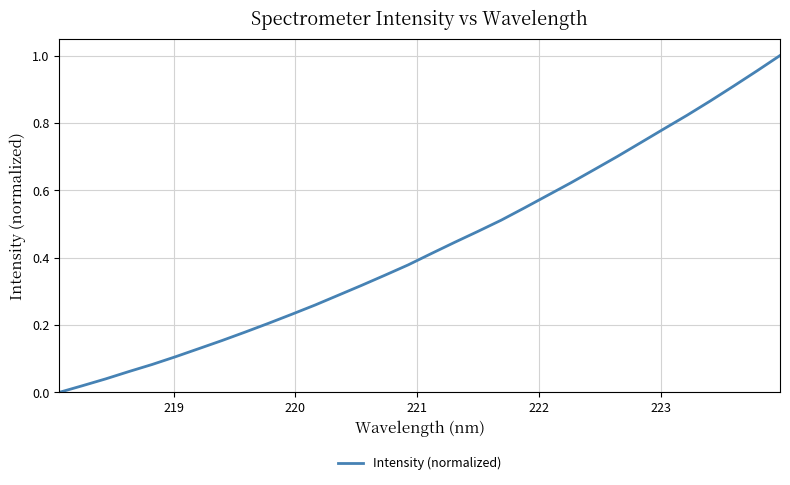

How many lines are shown in the chart?

1